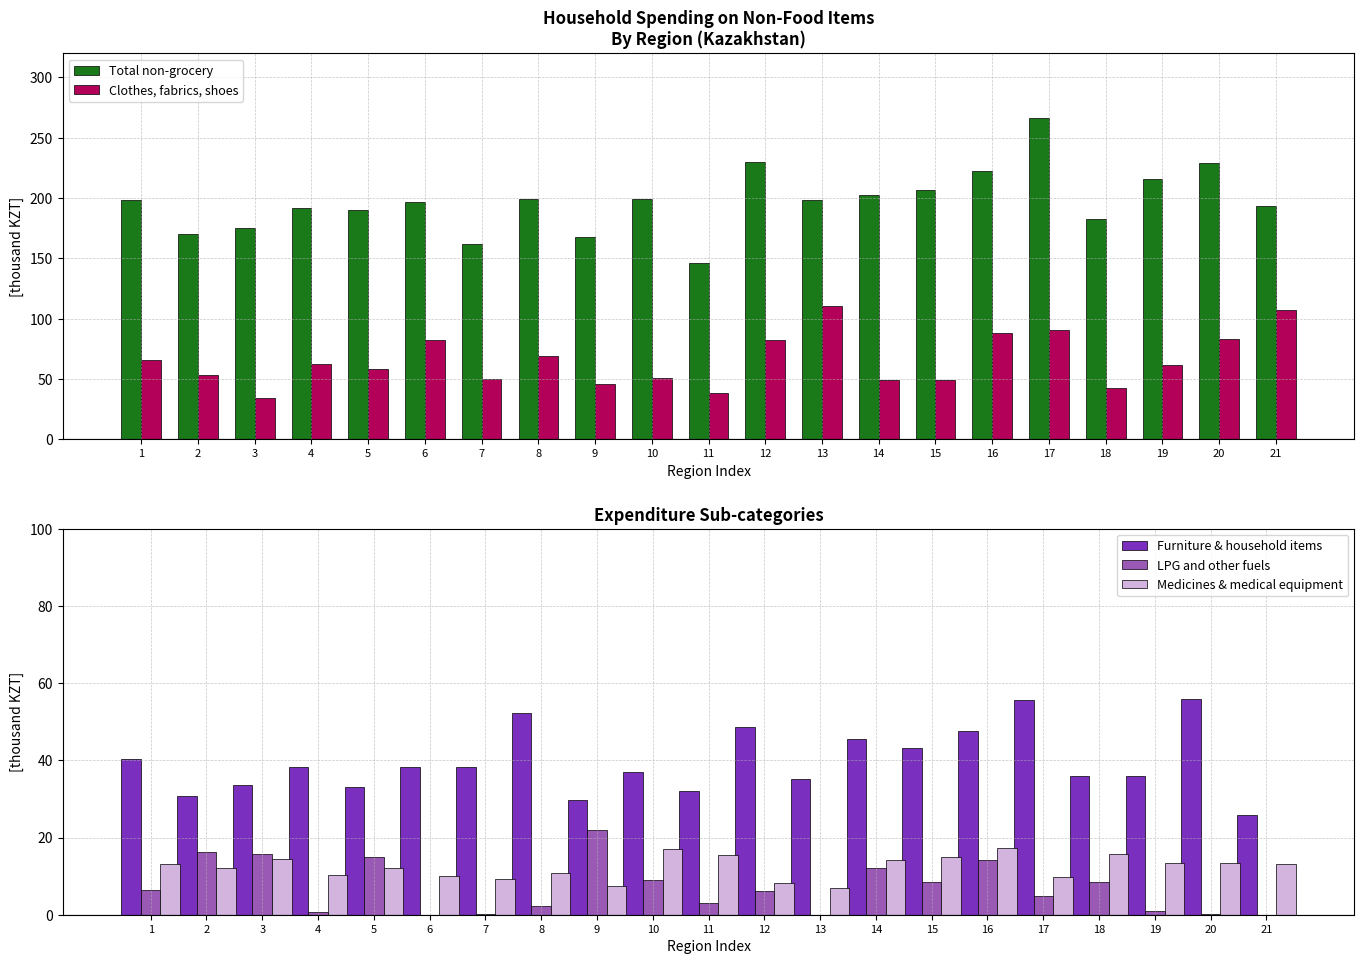

True or false: Clothes, fabrics, shoes has a value of 38.9 at 5.

False